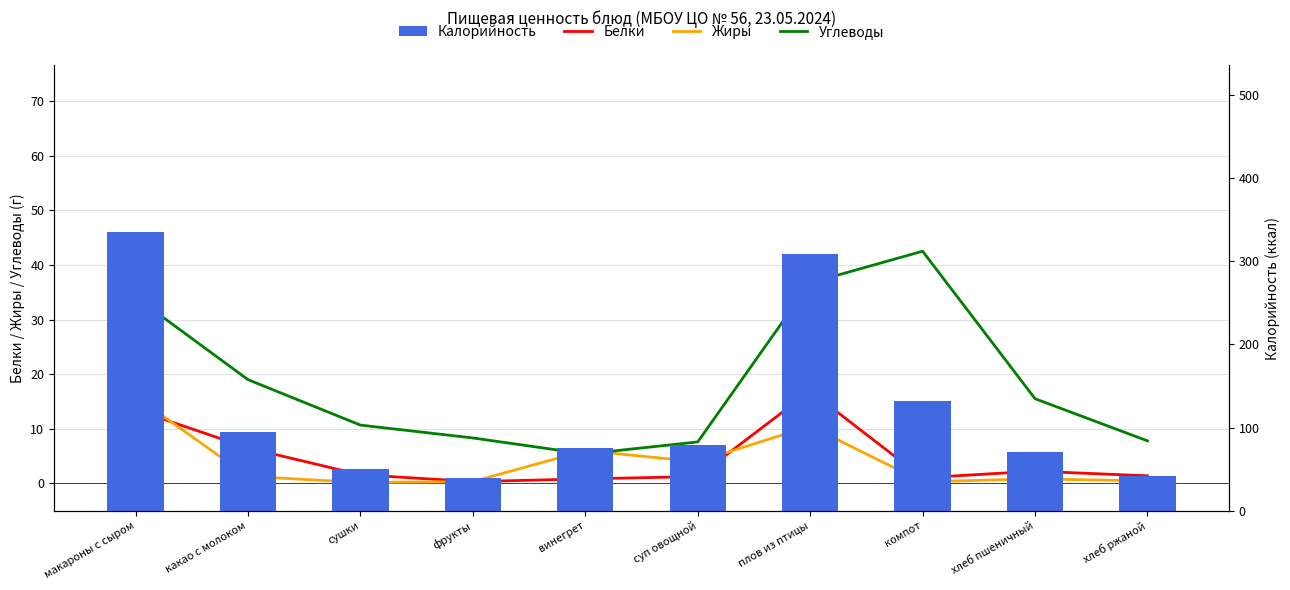

Reading left to right, extract all data points from this chart.

Белки: 13.5	6.5	1.6	0.3	0.8	1.3	16.9	1.0	2.2	1.4
Жиры: 15.9	1.3	0.2	0.3	6.0	4.0	10.5	0.3	0.8	0.5
Углеводы: 34.1	19.0	10.7	8.3	5.4	7.6	36.7	42.5	15.5	7.8
Калорийность: 334.4	94.7	50.7	40.0	75.1	79.6	308.9	132.1	70.1	42.0